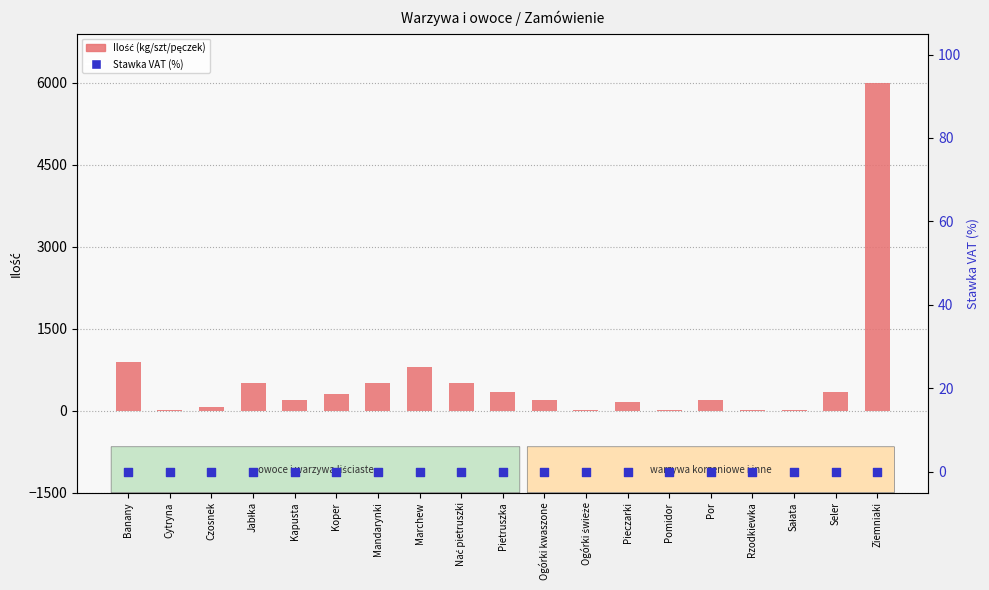

Which series has the widest spread of Y values?

Ilość (kg/szt/pęczek)